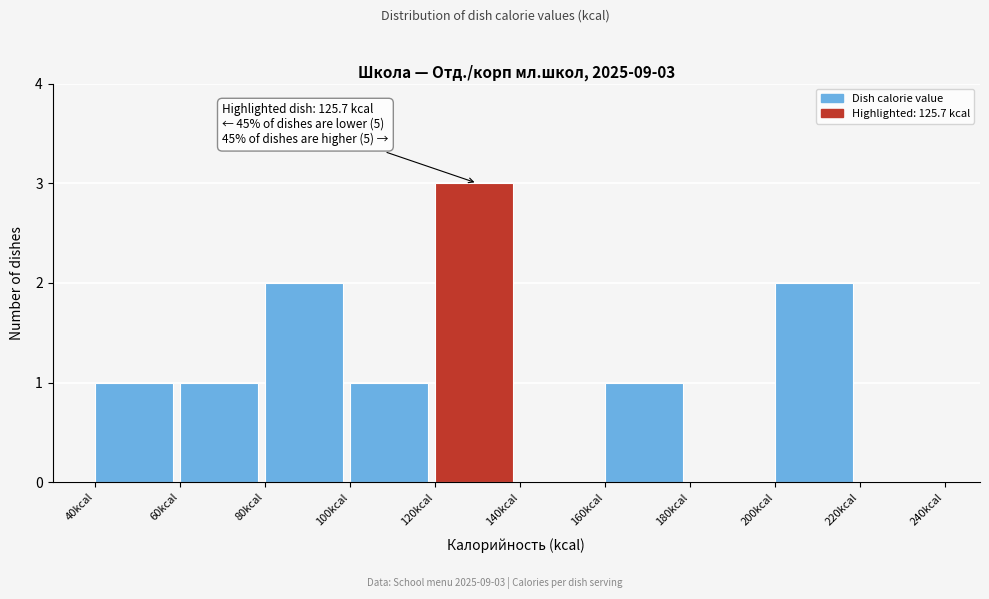

Over which range of the x-axis is the bar tallest?

120 to 140